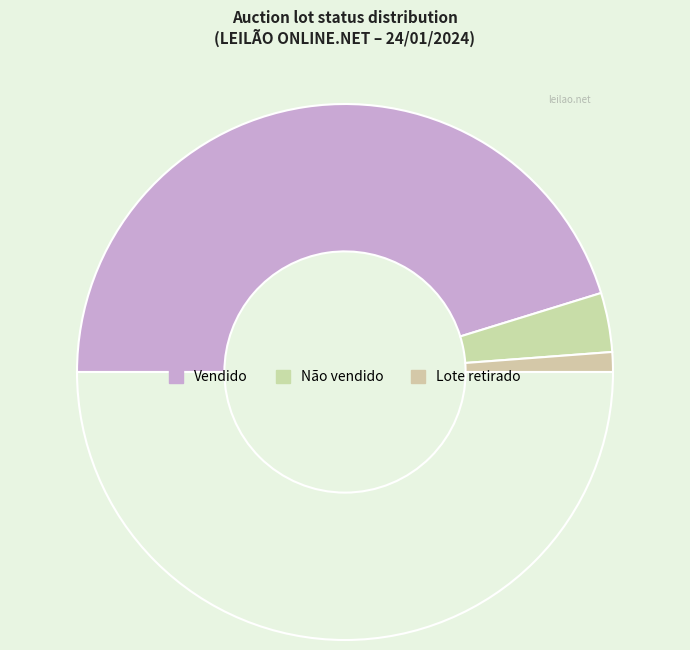

To the nearest percent, what is the difference between the largest and smallest slice percentages?

88%